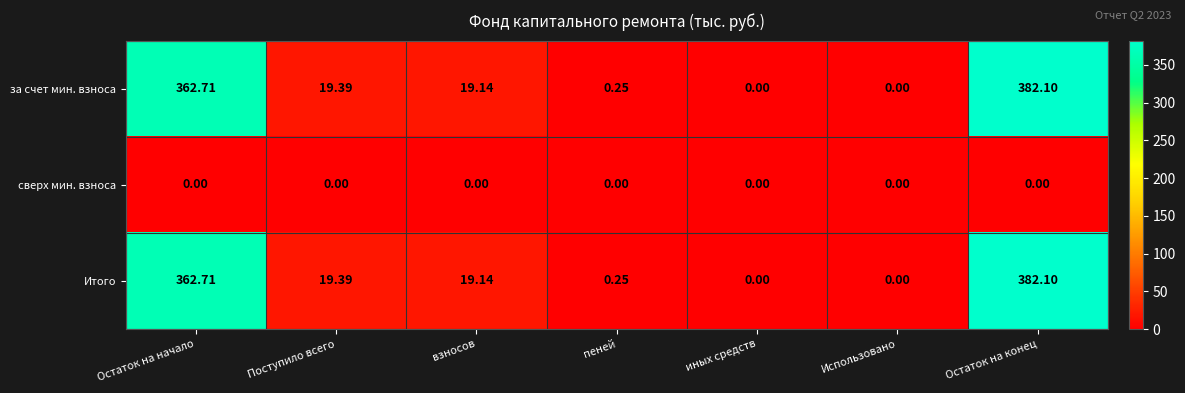

How many values in за счет мин. взноса are above zero?

5